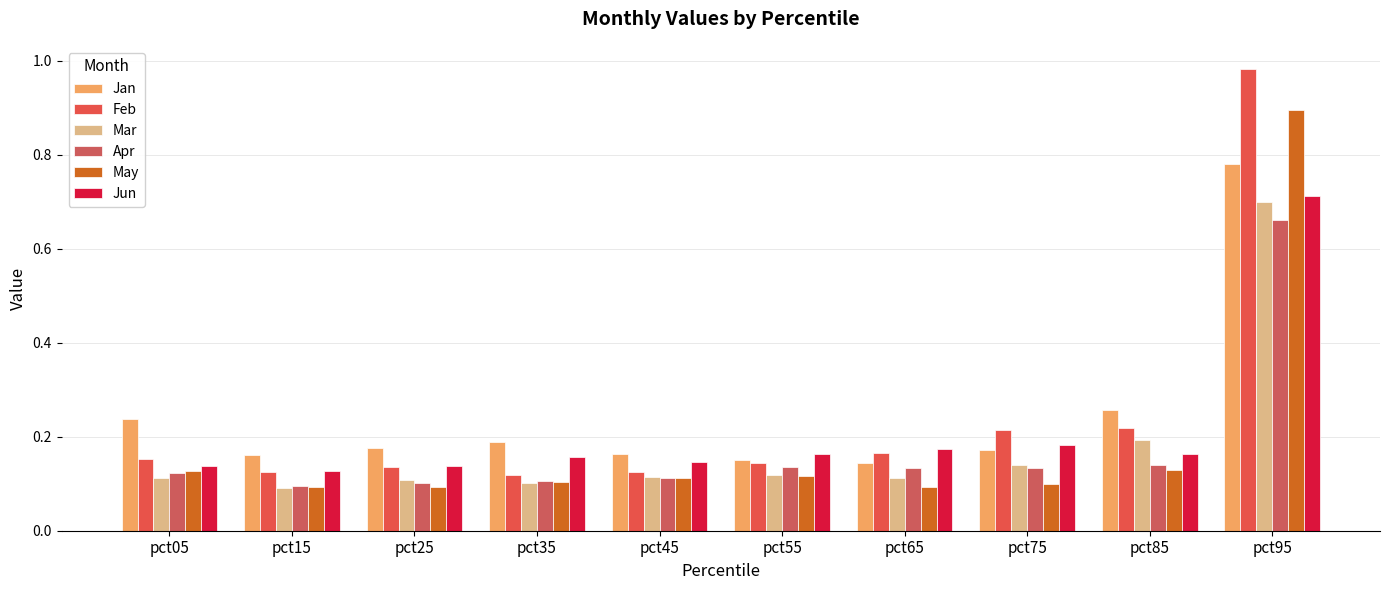

How many series are shown in this chart?

6